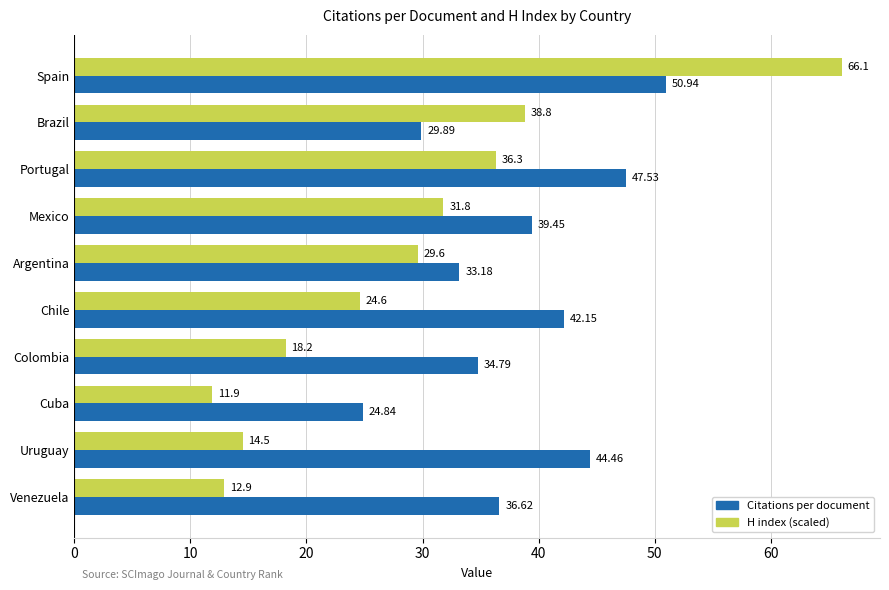

What is the average value of the H index (scaled) series?

28.5